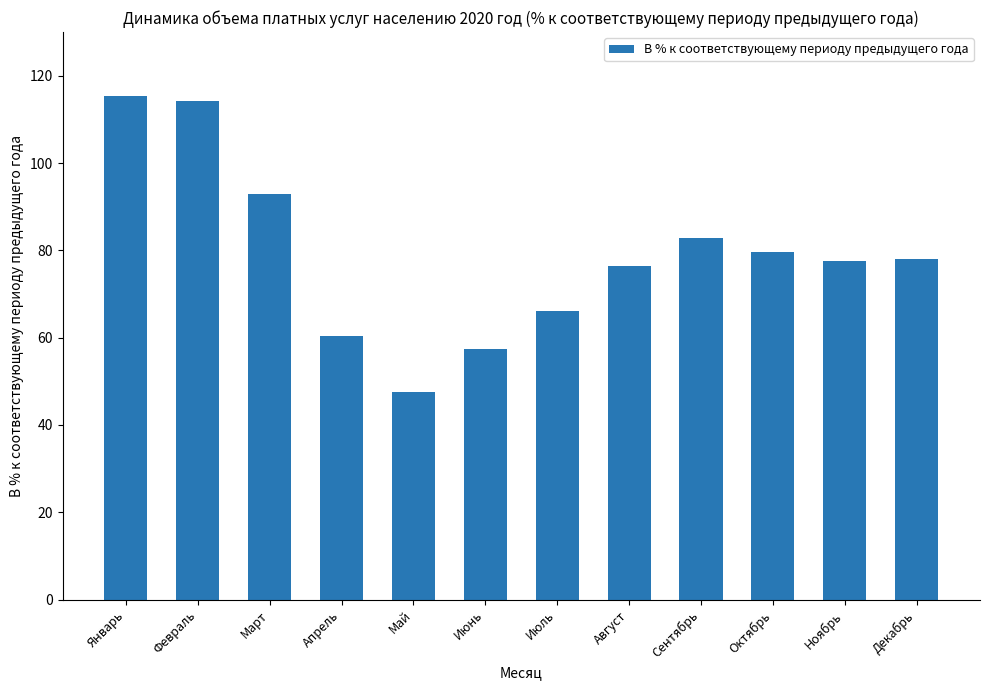

What position from the left is Октябрь?

10